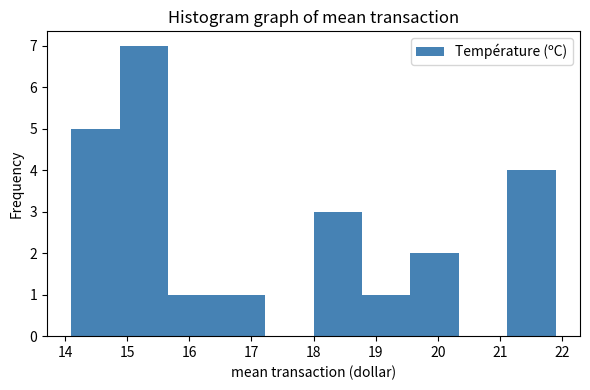

Reading left to right, transcribe this chart: for each bar, give the range it covers on the x-axis and its height. Neither the bar edges nor the heights are printed on the chart, so give them approximately, as read against the axes.

14.10 to 14.88: 5
14.88 to 15.66: 7
15.66 to 16.44: 1
16.44 to 17.22: 1
17.22 to 18.00: 0
18.00 to 18.78: 3
18.78 to 19.56: 1
19.56 to 20.34: 2
20.34 to 21.12: 0
21.12 to 21.90: 4